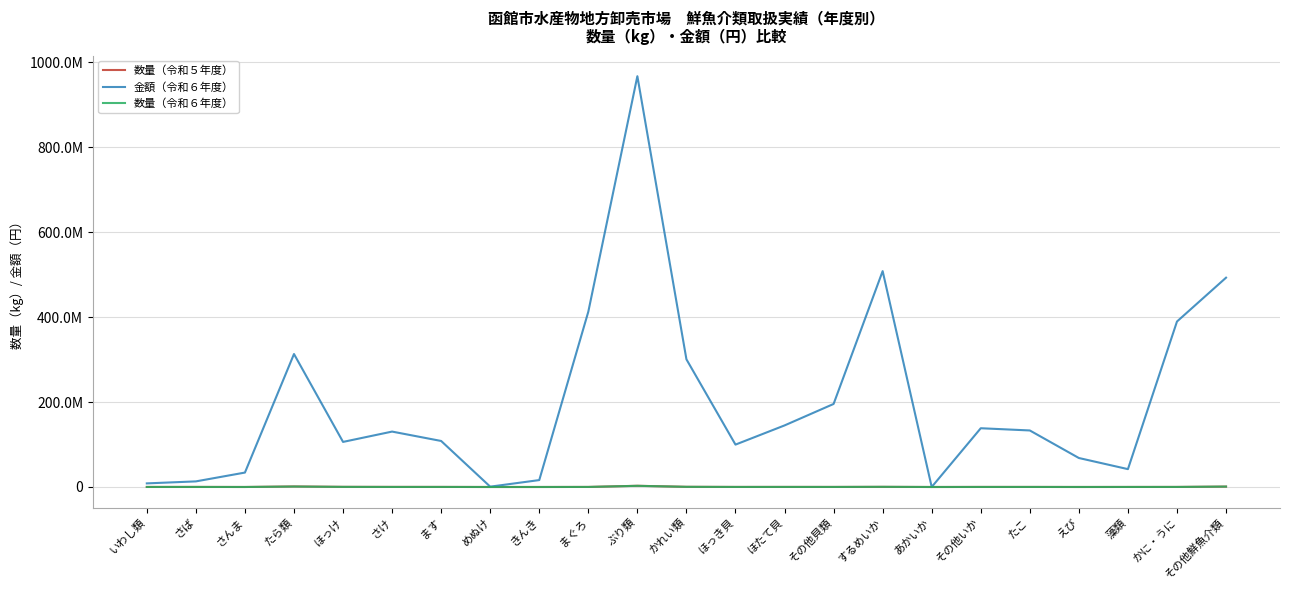

List the series in order of their peak value, highest first.

金額（令和６年度）, 数量（令和５年度）, 数量（令和６年度）